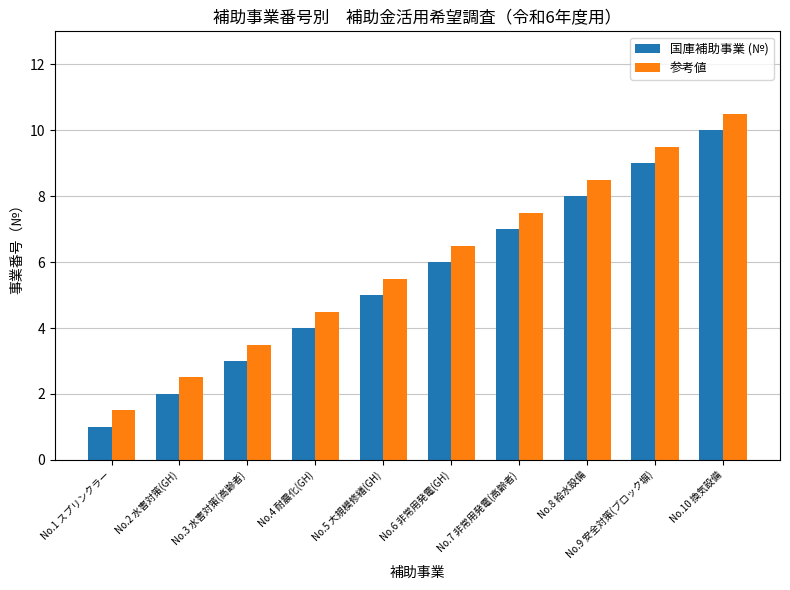

What is the difference between the maximum and minimum values in the 参考値 series?

9.0